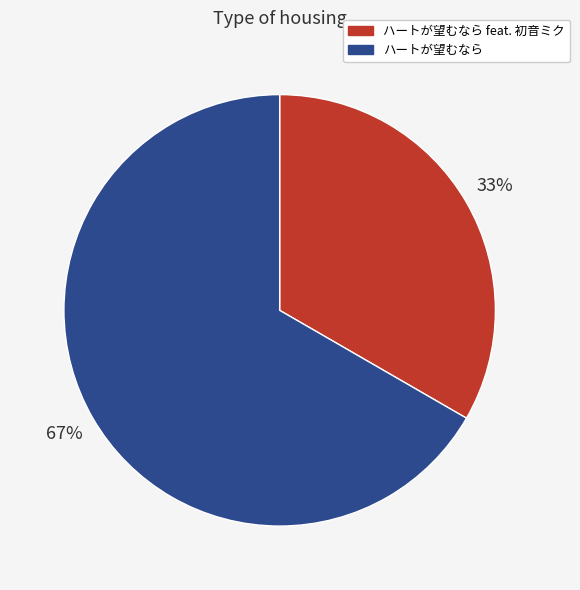

Which slice represents more than half of the pie?

ハートが望むなら